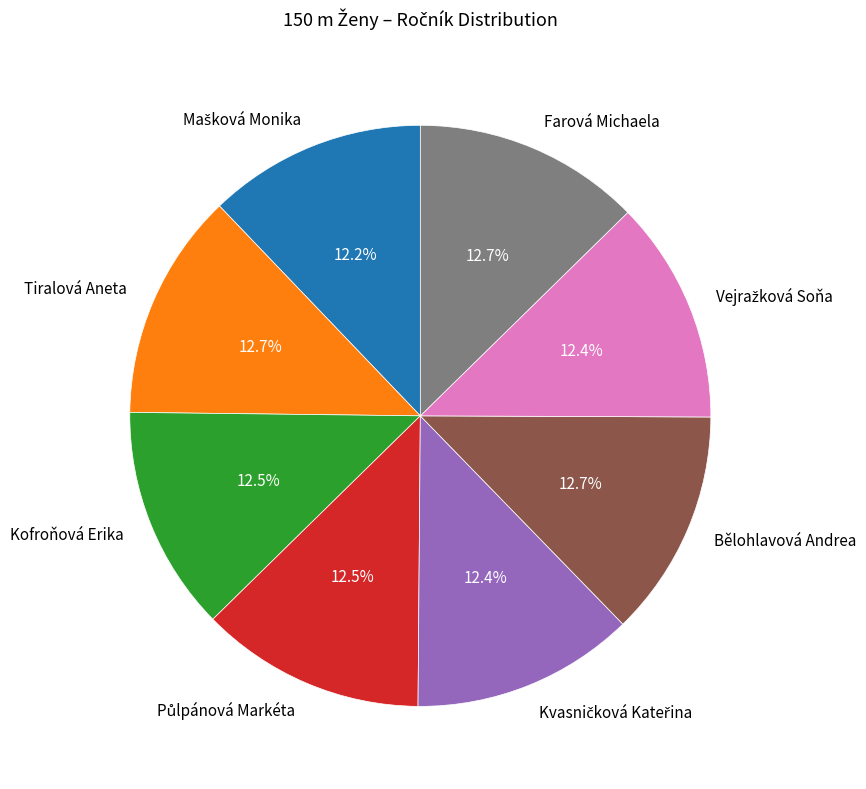

Is there a majority slice in this chart?

No